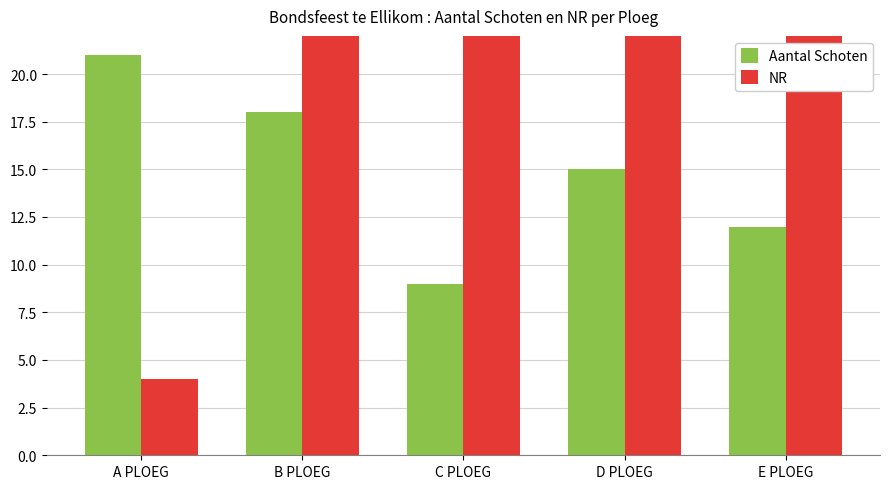

Which series changed the most between D PLOEG and E PLOEG?

NR